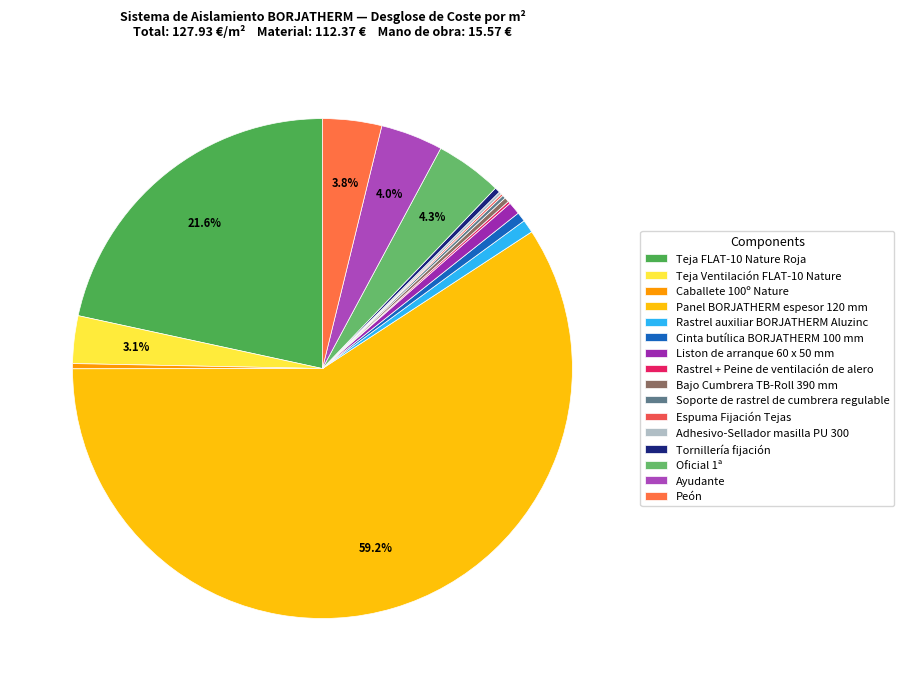

Which category accounts for the majority?

Panel BORJATHERM espesor 120 mm